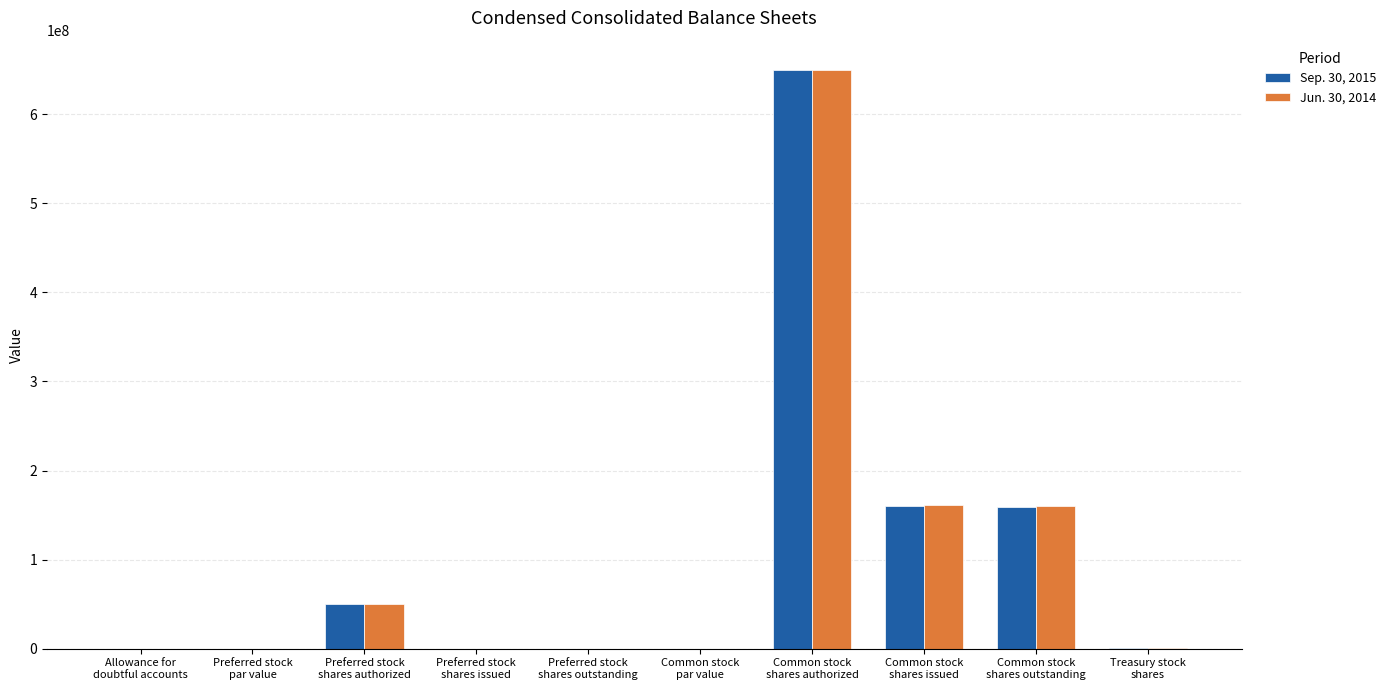

What is the maximum value for Sep. 30, 2015?

650000000.0